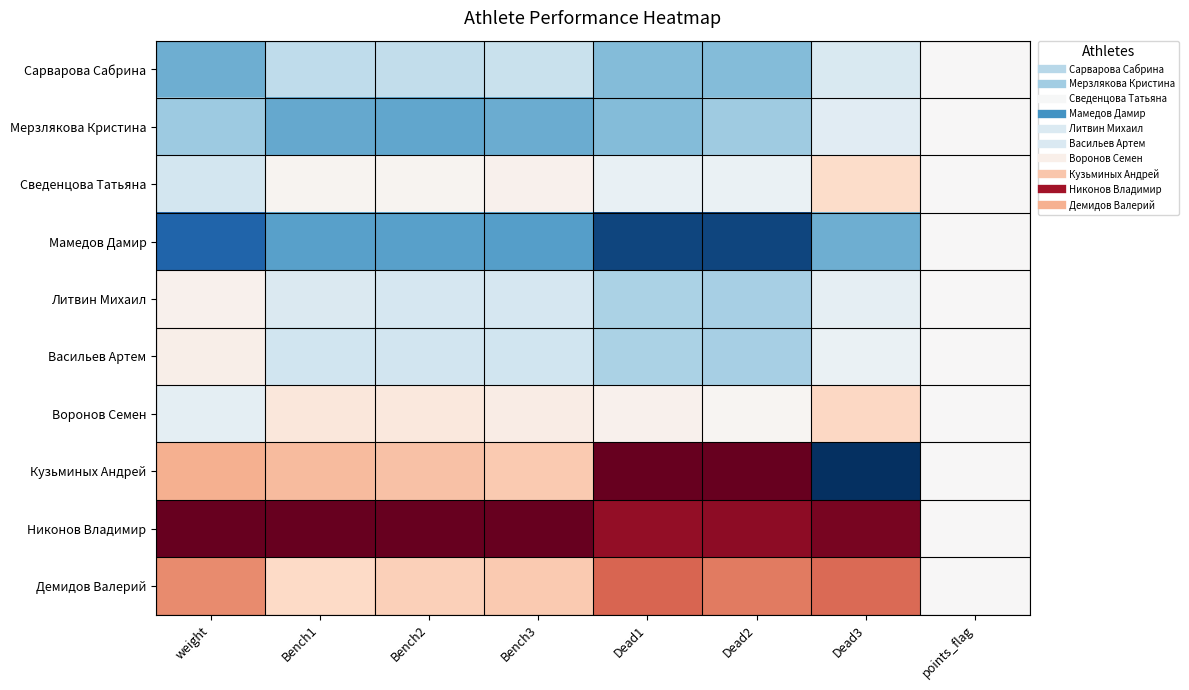

List the series in order of their peak value, highest first.

Кузьминых Андрей, Никонов Владимир, Демидов Валерий, Воронов Семен, Сведенцова Татьяна, Васильев Артем, Литвин Михаил, Сарварова Сабрина, Мерзлякова Кристина, Мамедов Дамир